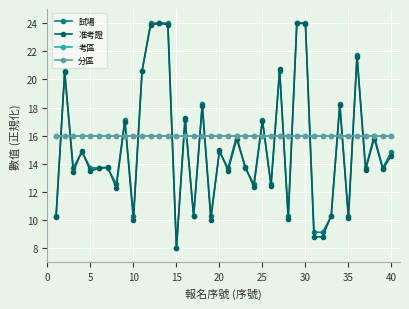

Does the chart display data point markers on the line(s)?

Yes